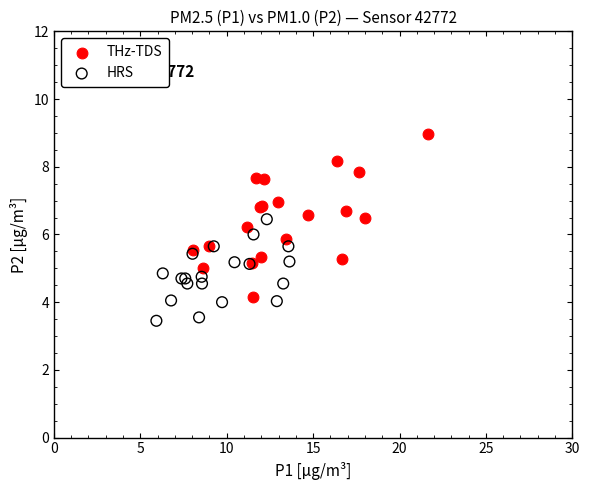

Which series reaches the minimum Y coordinate?

HRS